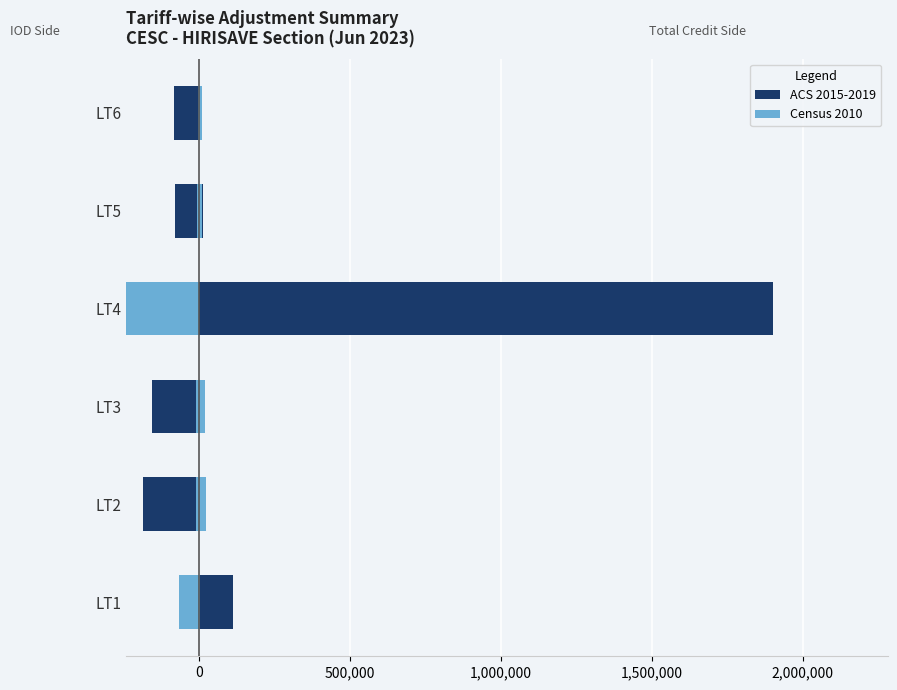

What is the spread (max minus min) of values at 500,000?

44608.8